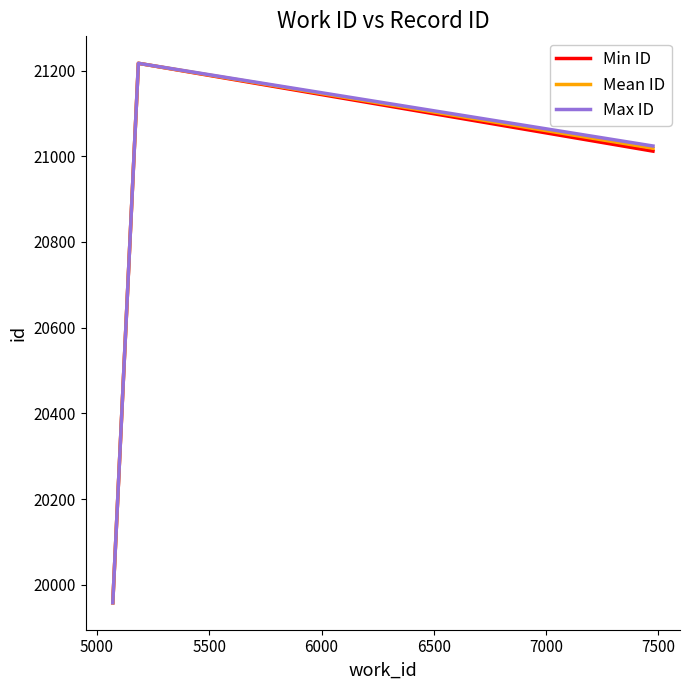

What is the greatest value displayed?

21217.0